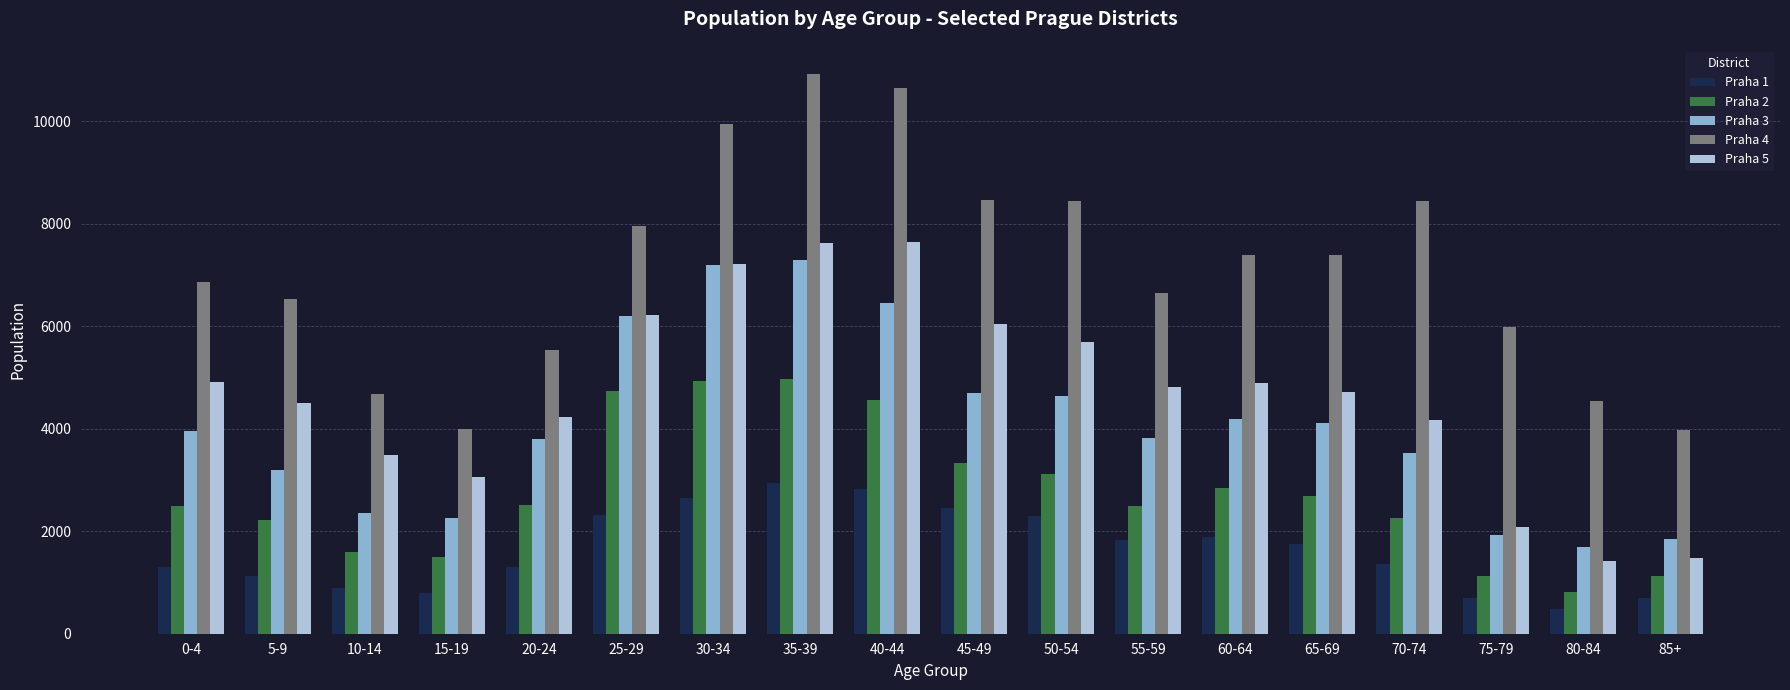

What is the greatest value displayed?

10921